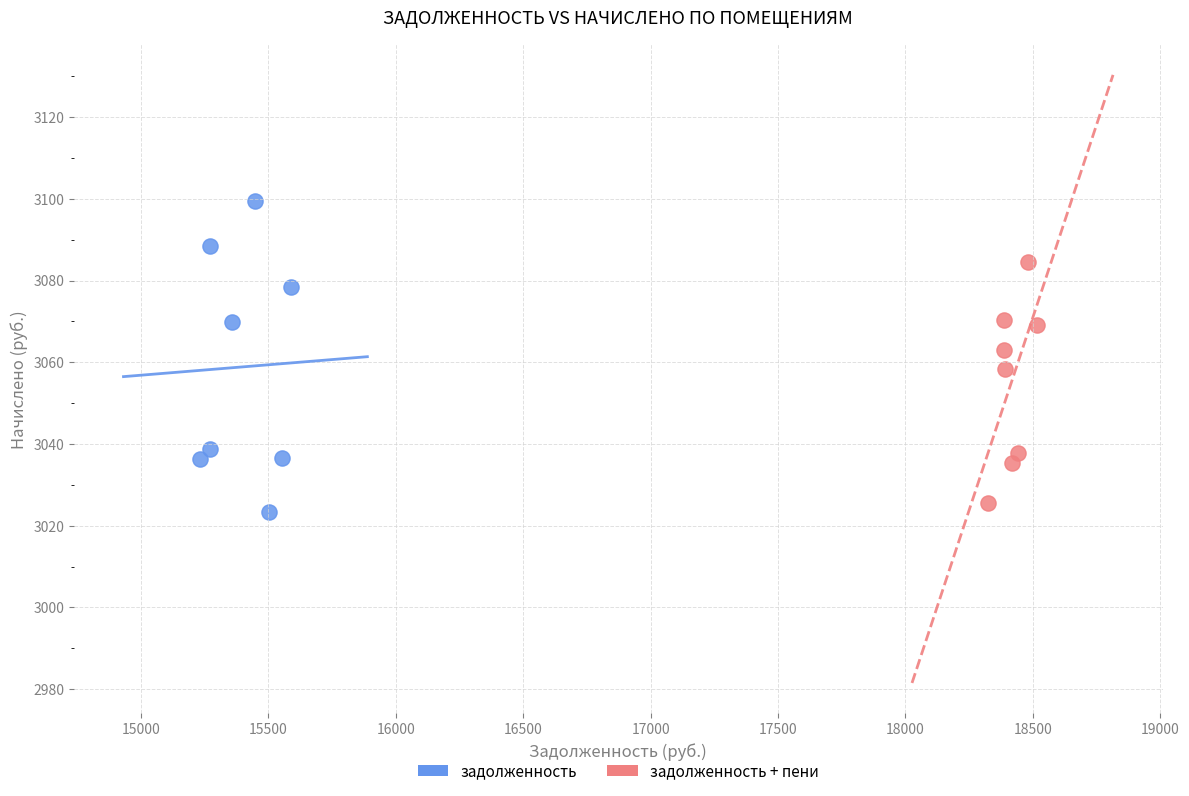

What are all the series names shown in the legend?

задолженность, задолженность + пени